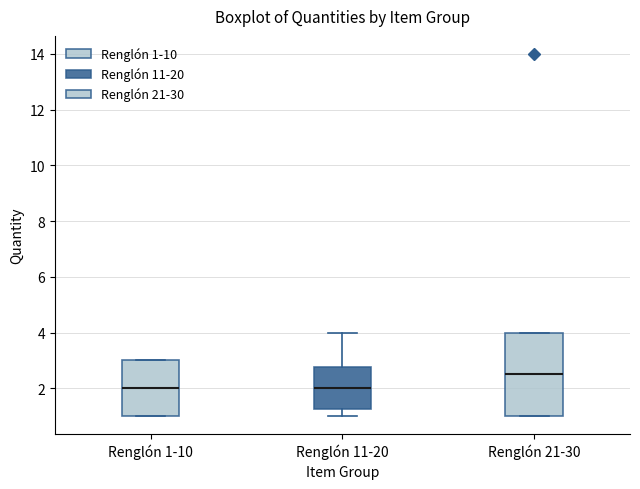

Reading left to right, transcribe this box plot: for each box, give where its median line is, the range the box spans, and where its two whiskers end, as read against the y-axis. The values are not printed on the chart, so give them approximately, as read against the axis.

Renglón 1-10: median 2.0, box 1.0 to 3.0, whiskers 1.0 to 3.0
Renglón 11-20: median 2.0, box 1.2 to 2.8, whiskers 1.0 to 4.0
Renglón 21-30: median 2.6, box 1.0 to 4.0, whiskers 1.0 to 4.0